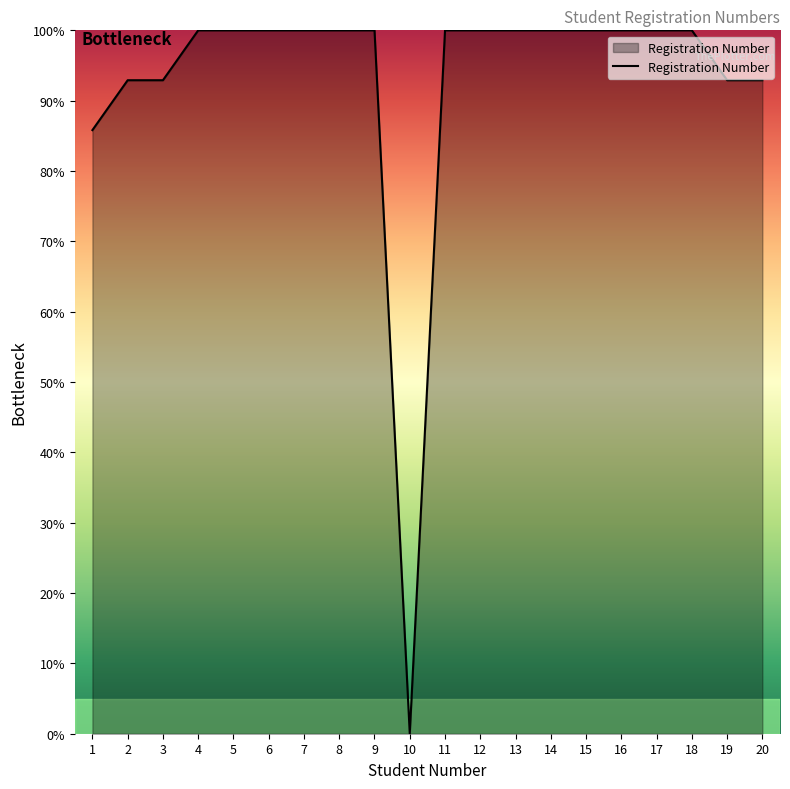

Does the chart display data point markers on the line(s)?

No